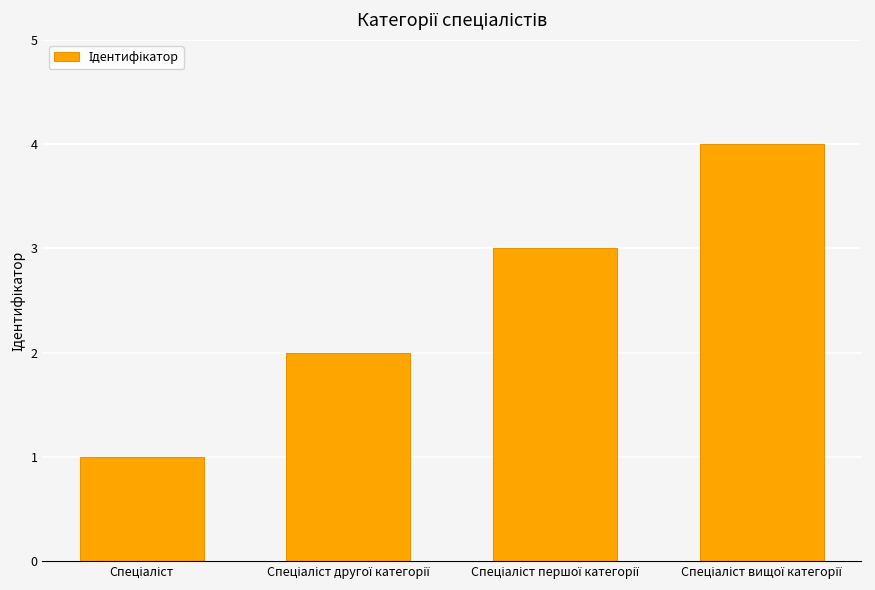

What is the value of the 2nd bar from the left?

2